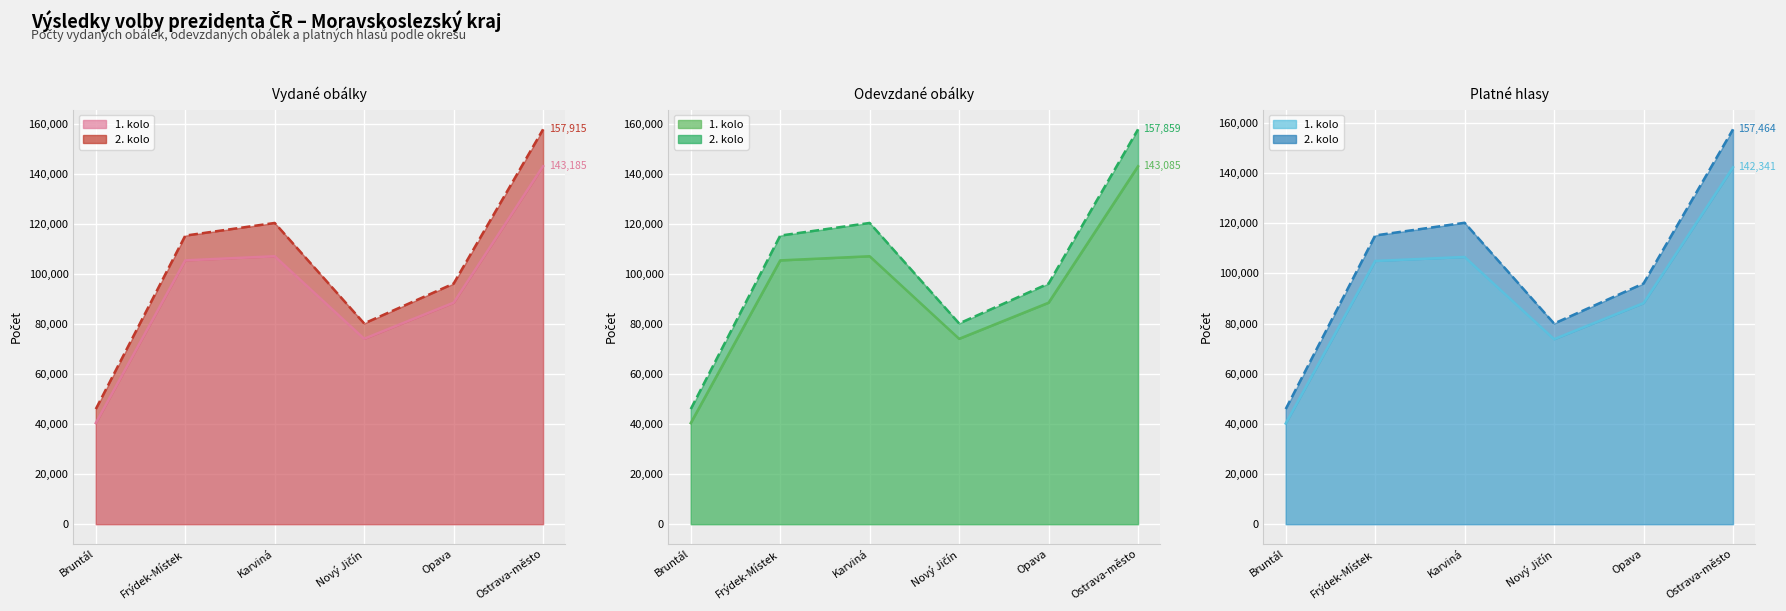

What is the average value of the Odevzdané obálky (2. kolo) series?

102692